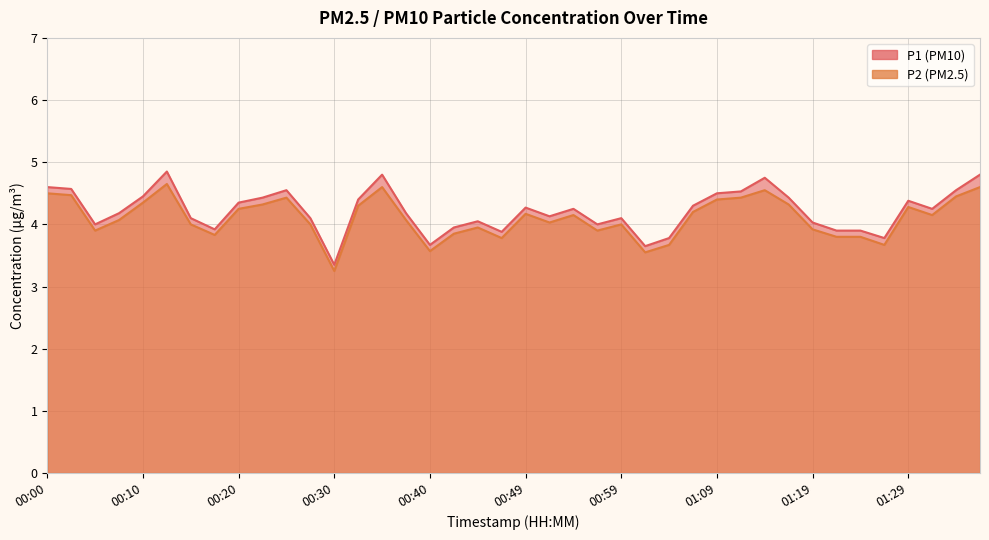

What is the value of the P2 point at the 8th from the left?

3.8